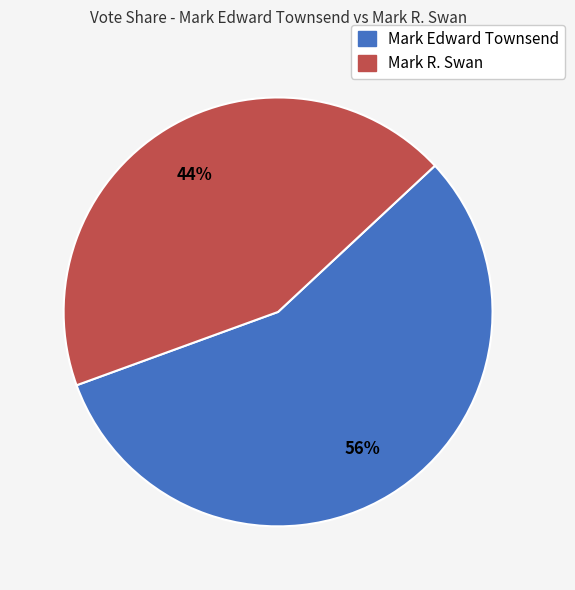

Is there any slice that represents more than half of the pie?

Yes